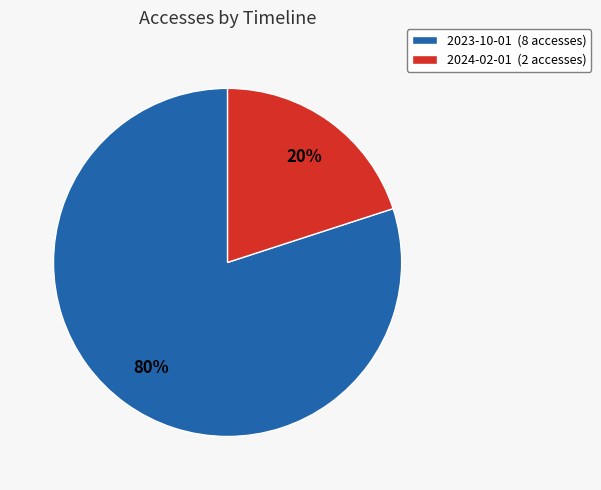

Is it true that 2024-02-01 is 10% of the pie?

False